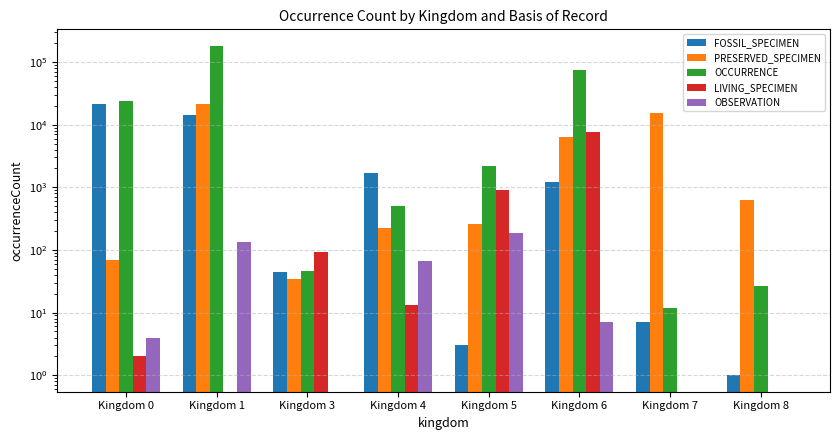

What is the difference between the maximum and minimum values in the LIVING_SPECIMEN series?

7612